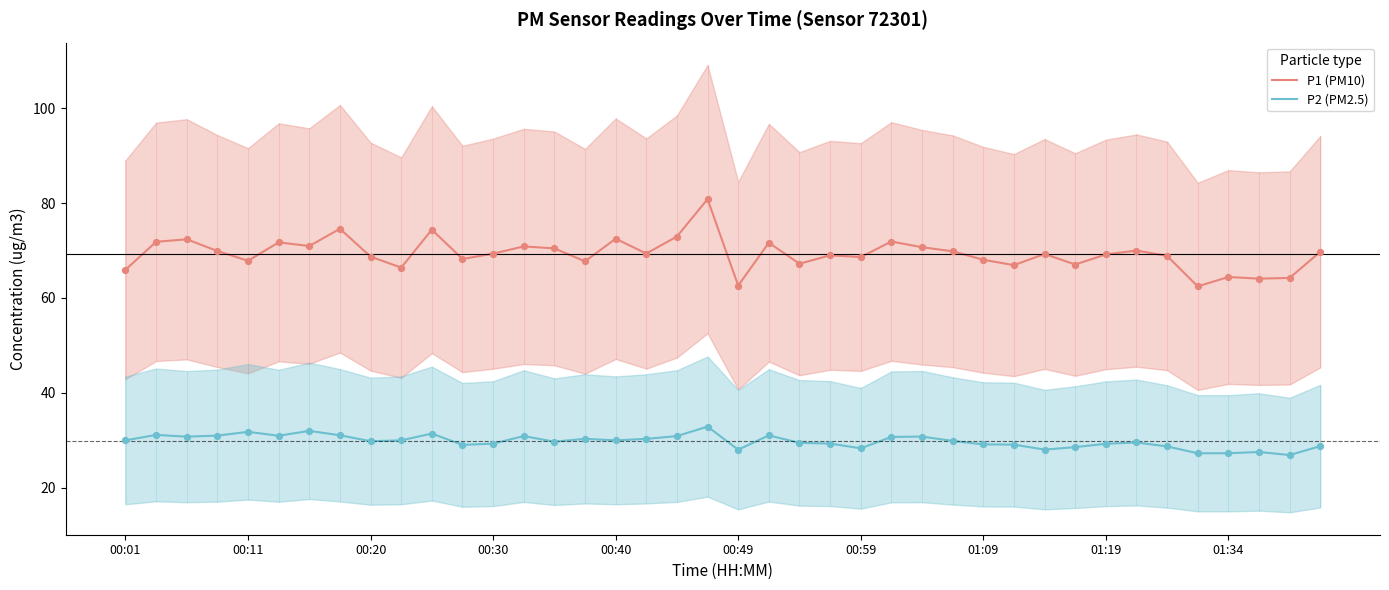

At which category is the sum across all series the highest?

19